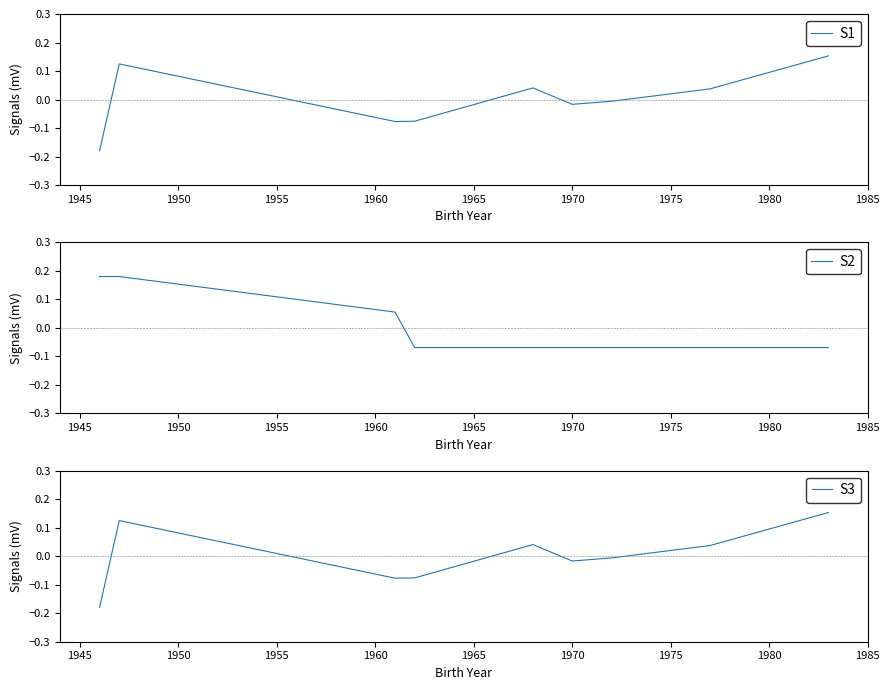

What are all the series names shown in the legend?

S1, S2, S3